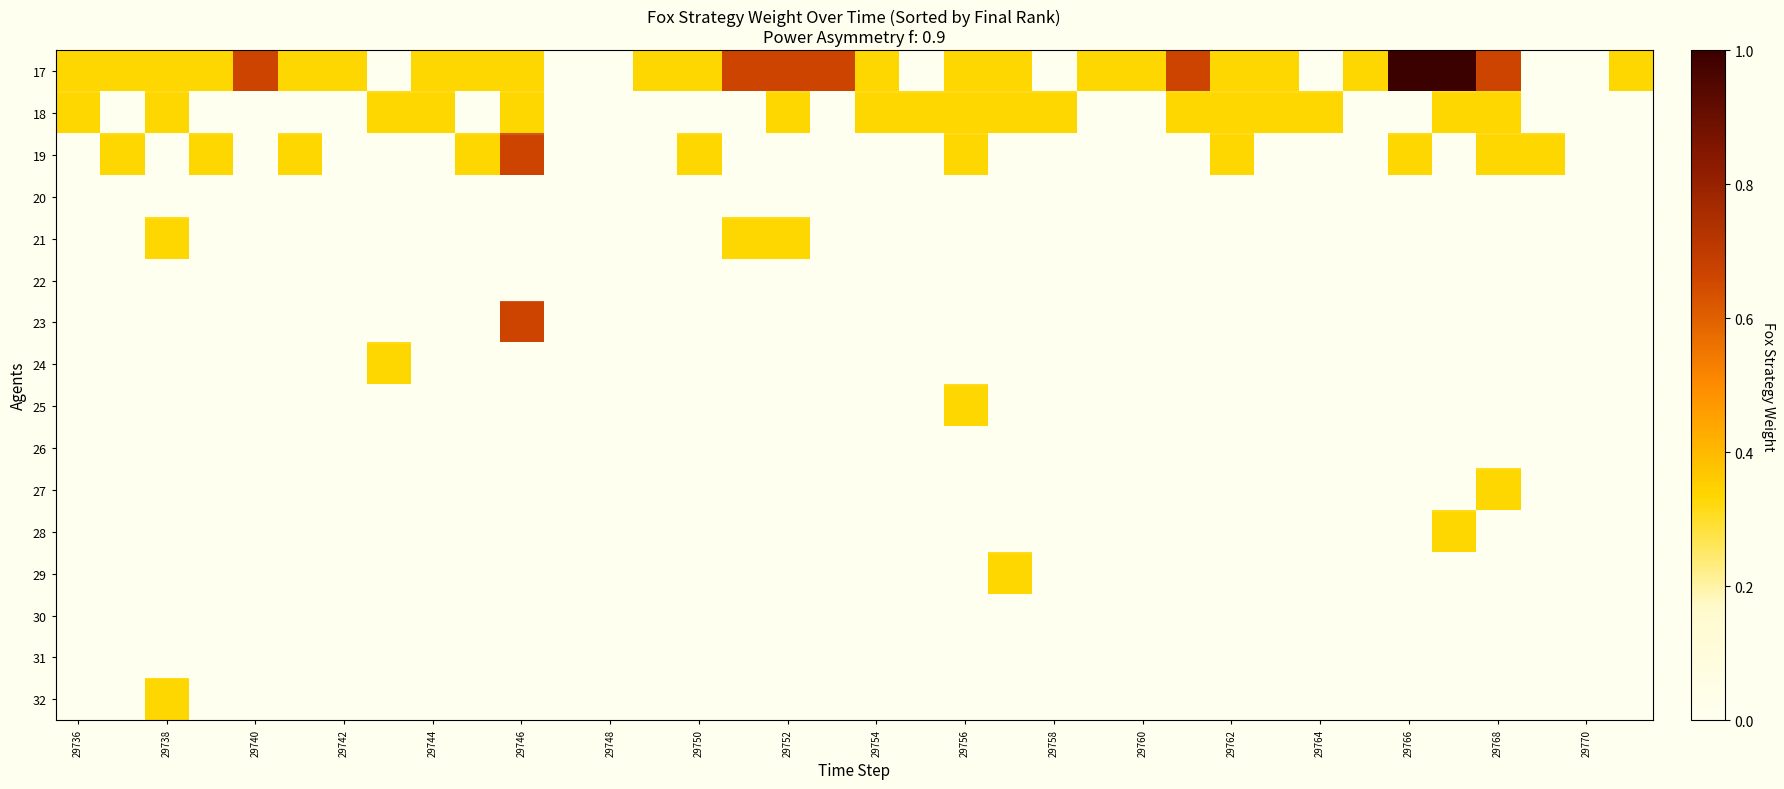

Which series has the largest range (max minus min)?

17